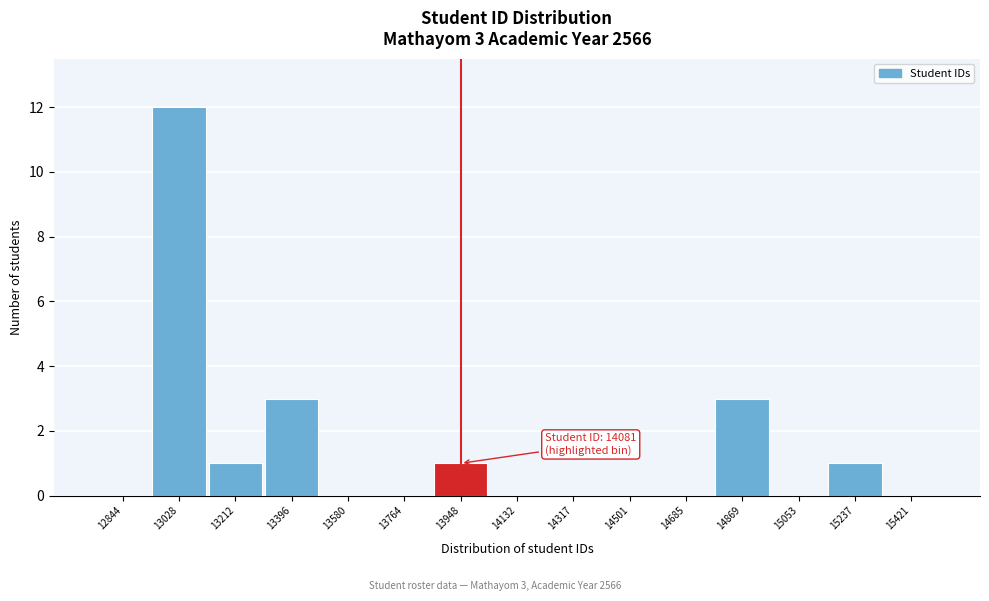

Reading left to right, transcribe all the data shown in this chart.

12844=0	13028=12	13212=1	13396=3	13580=0	13764=0	13948=1	14132=0	14317=0	14501=0	14685=0	14869=3	15053=0	15237=1	15421=0